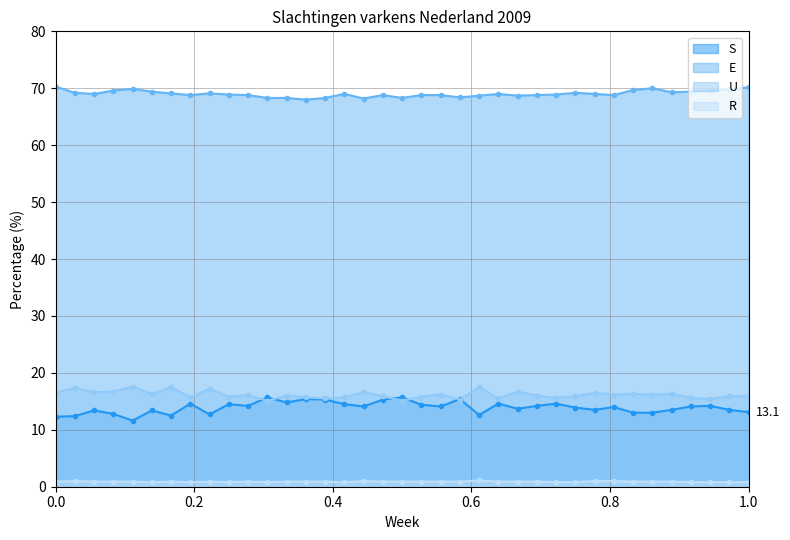

True or false: U and E cross at least once.

False